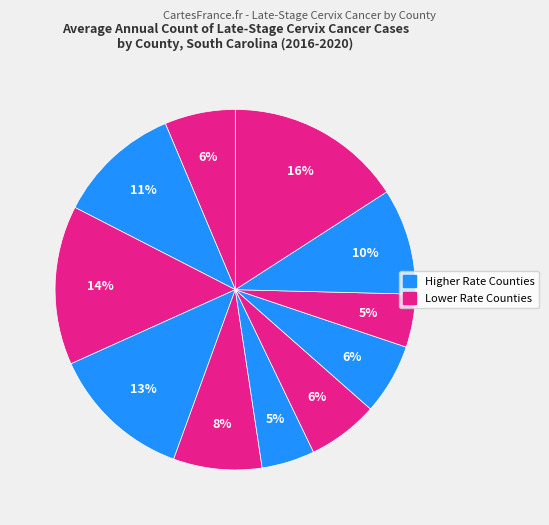

How many slices are in this pie chart?

11